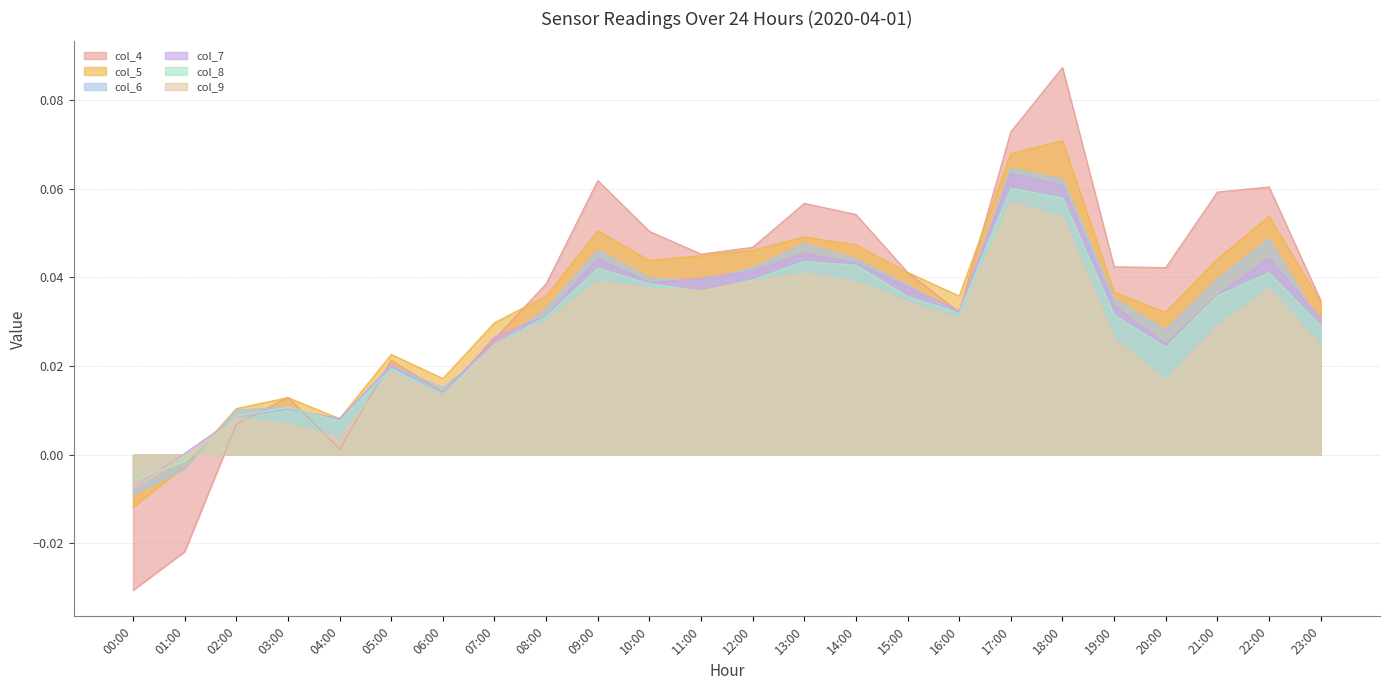

What is the total value across all series at 09:00?

0.3